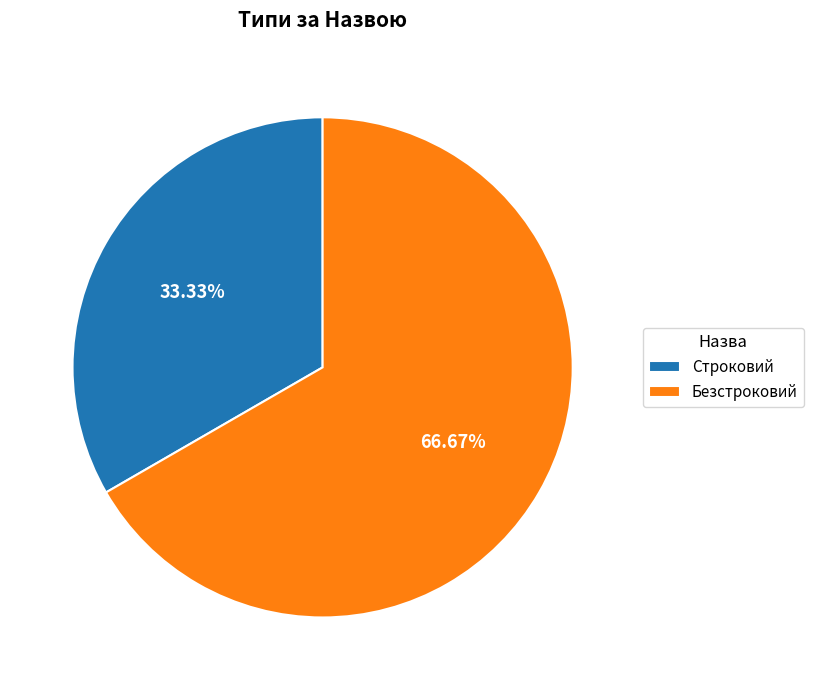

To the nearest percent, what is the combined percentage of Строковий and Безстроковий?

100%